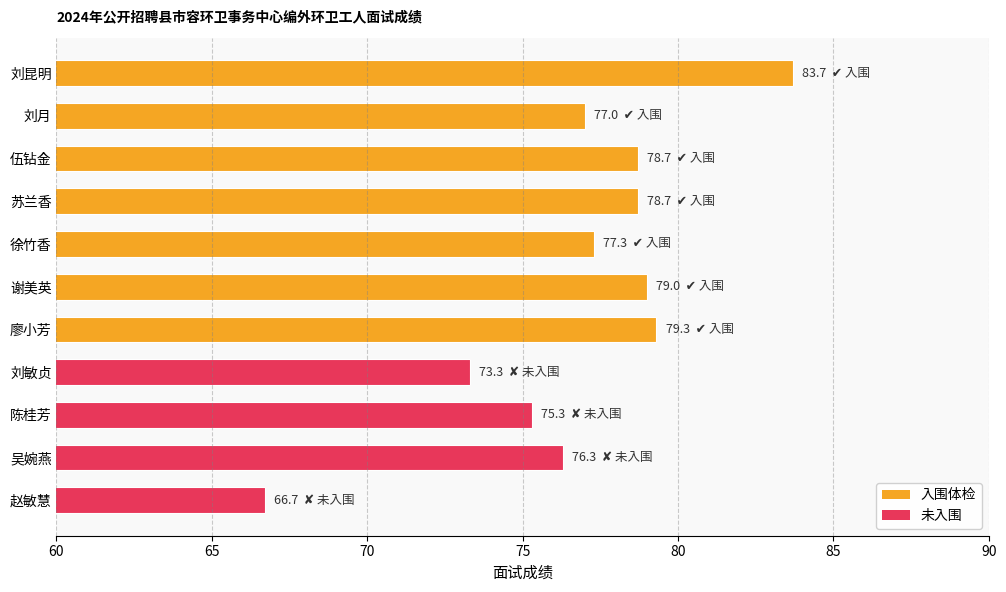

Reading top to bottom, extract all data points from this chart.

刘昆明=83.7	刘月=77.0	伍钻金=78.7	苏兰香=78.7	徐竹香=77.3	谢美英=79.0	廖小芳=79.3	刘敏贞=73.3	陈桂芳=75.3	吴婉燕=76.3	赵敏慧=66.7